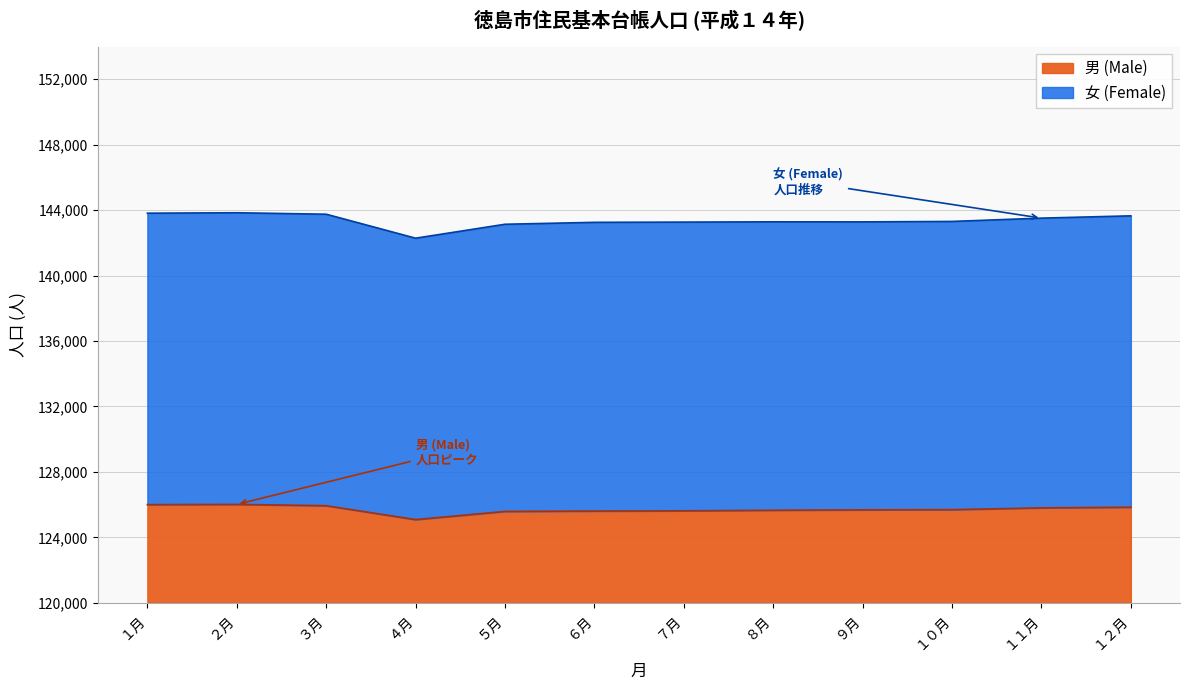

The value of 女 (Female) at １月 is 13879. True or false?

False